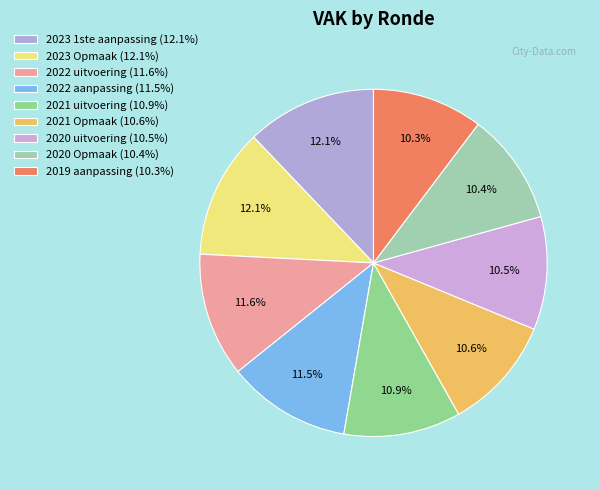

How many slices are in this pie chart?

9